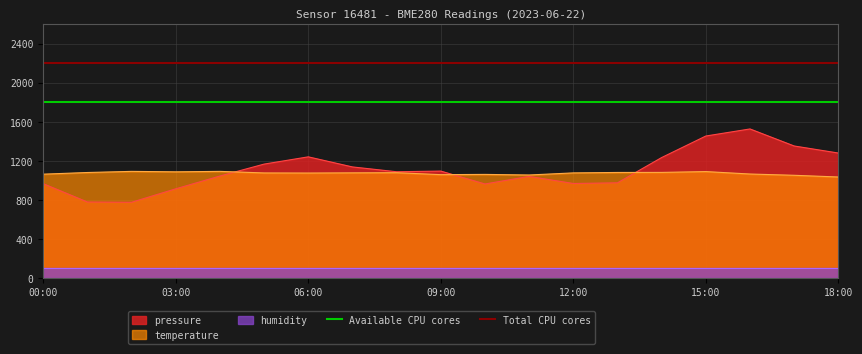

The Total CPU cores series shows 2200 at 00:00. True or false?

True